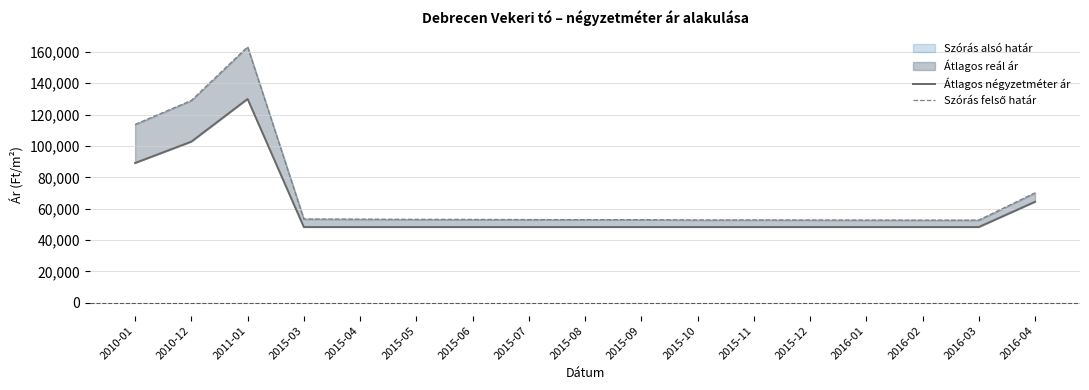

The Szórás felső határ series shows 163238 at 2011-01. True or false?

True